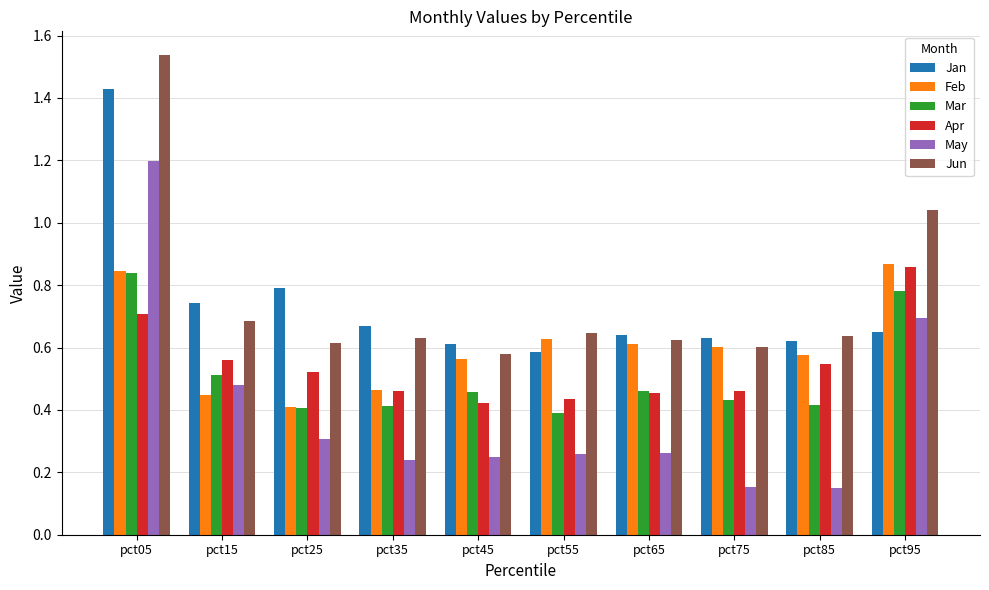

Which series has the widest spread of values?

May